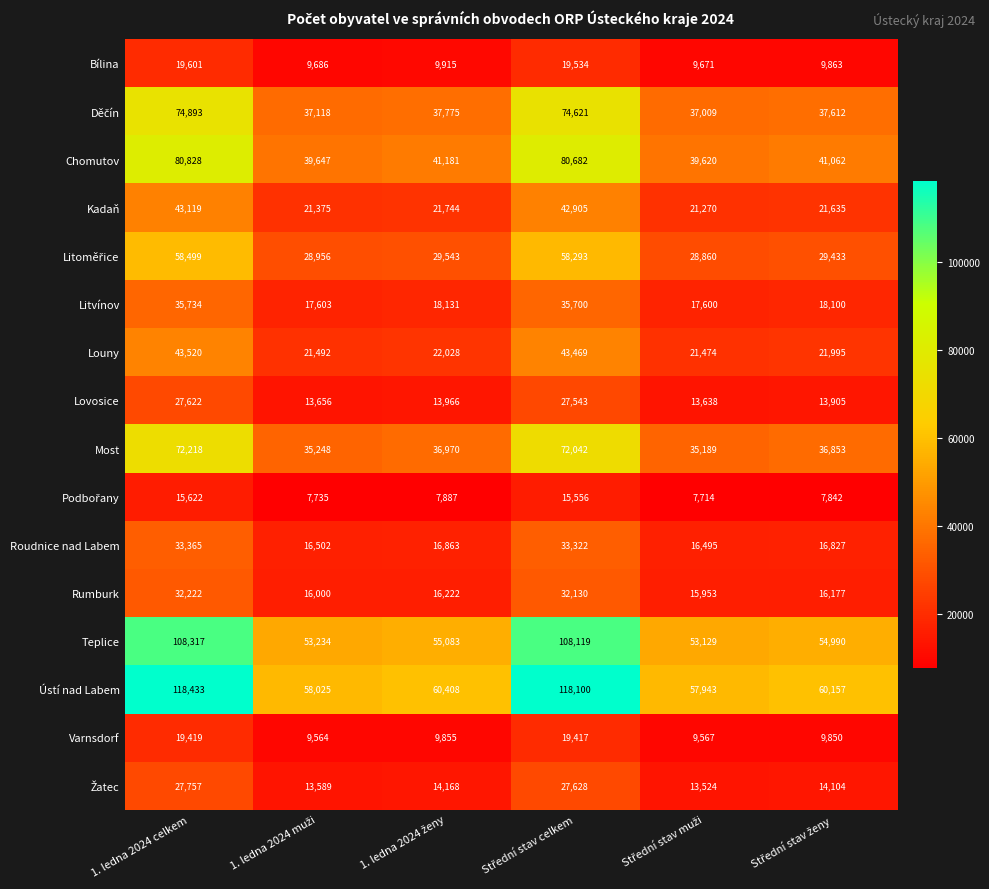

What is the sum of all Kadaň values?

172048